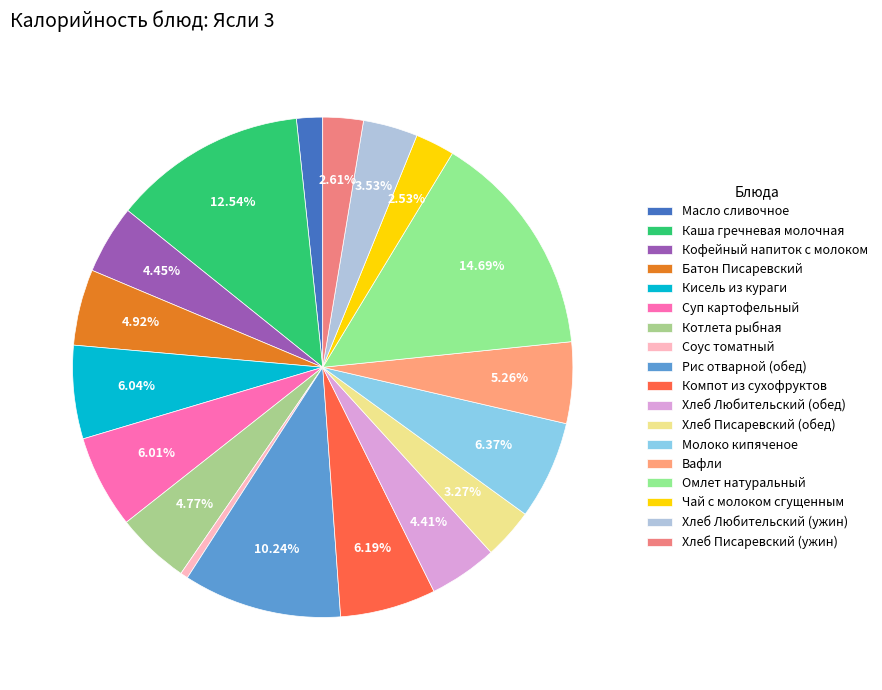

To the nearest percent, what is the difference between the Рис отварной (обед) and Соус томатный slice percentages?

10%